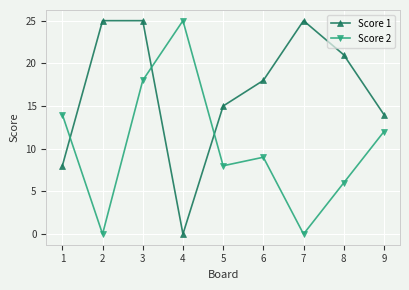

How many times do Score 1 and Score 2 cross each other?

3